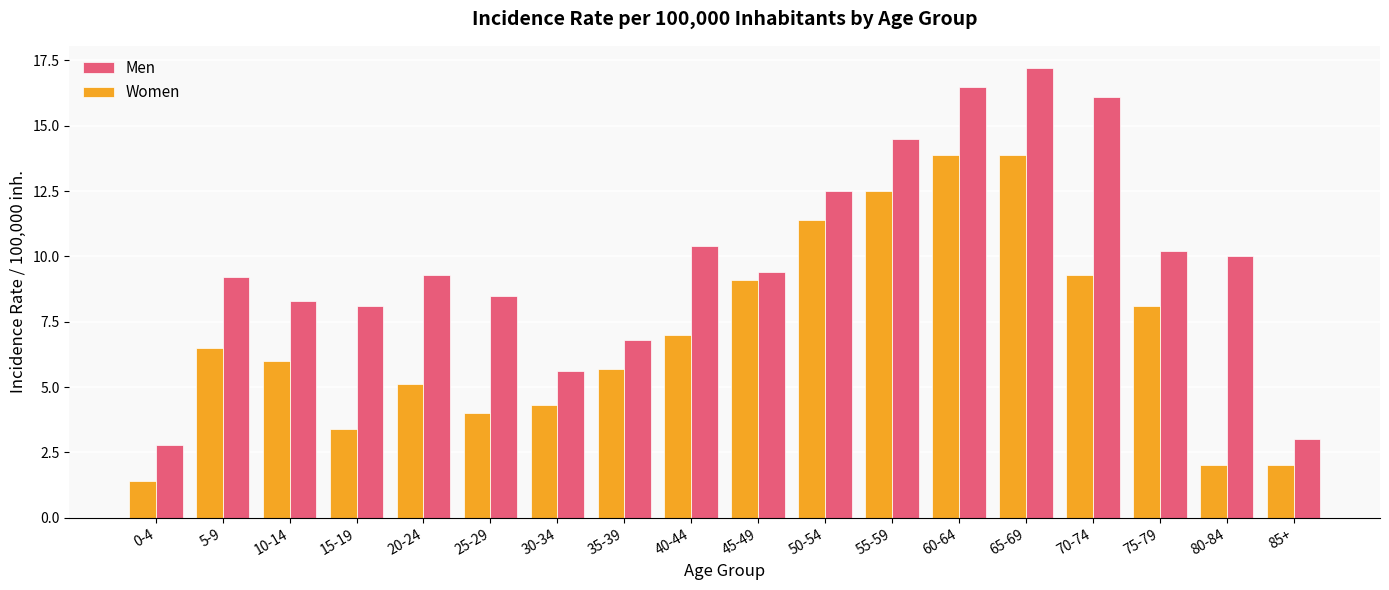

At which category is the sum across all series the highest?

65-69